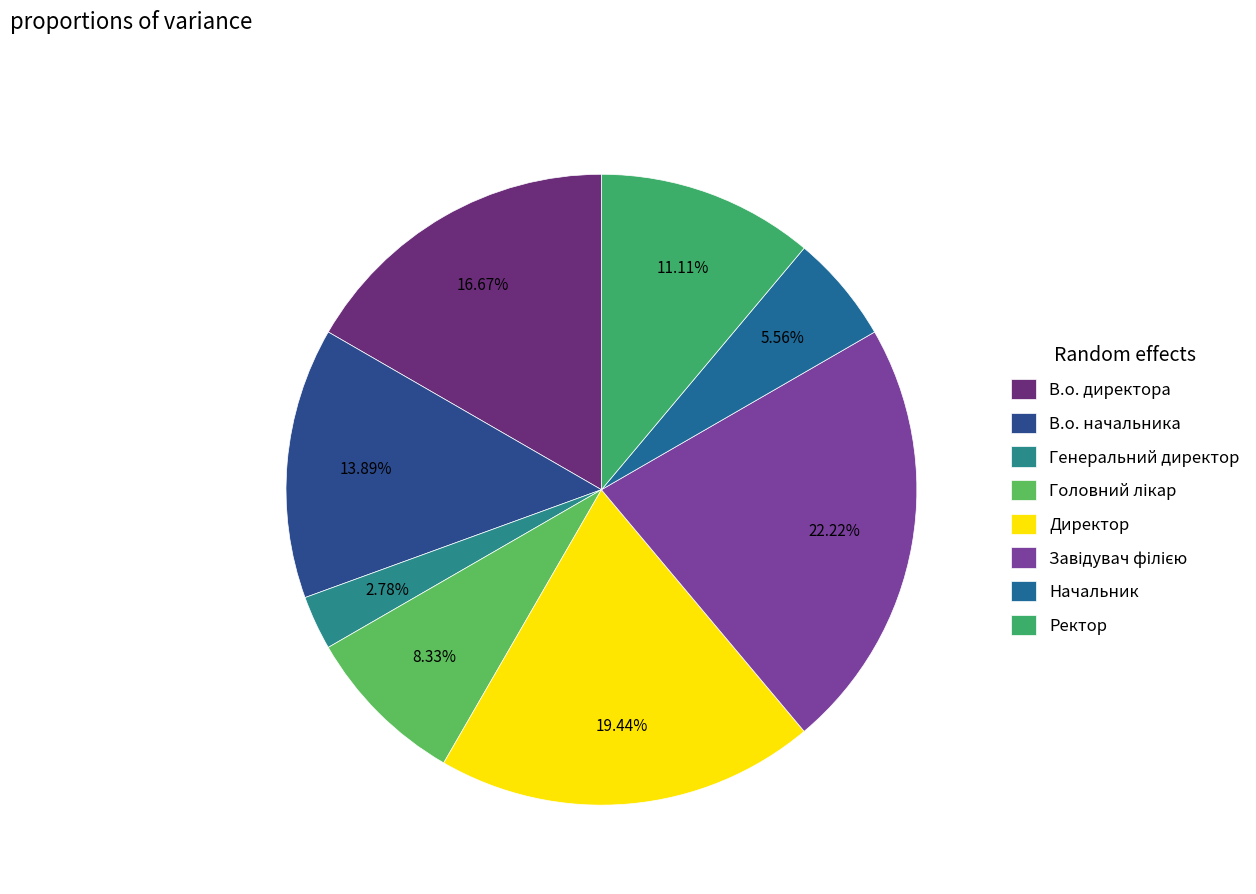

Is Генеральний директор the majority of the pie?

No